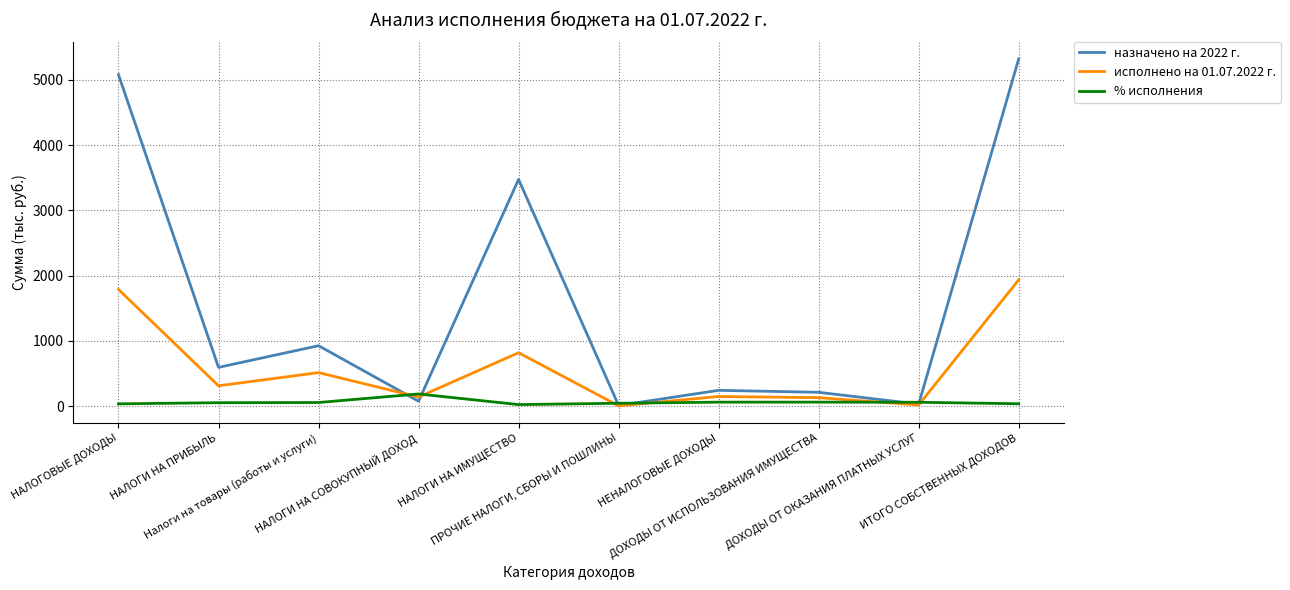

Which series has the largest total across all categories?

назначено на 2022 г.